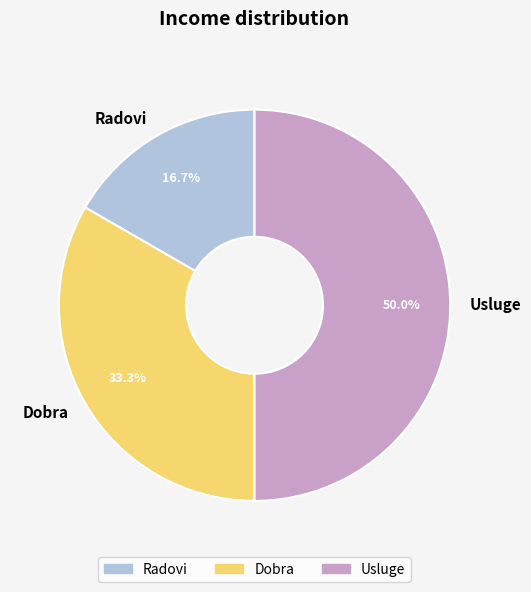

How many segments does this pie chart have?

3